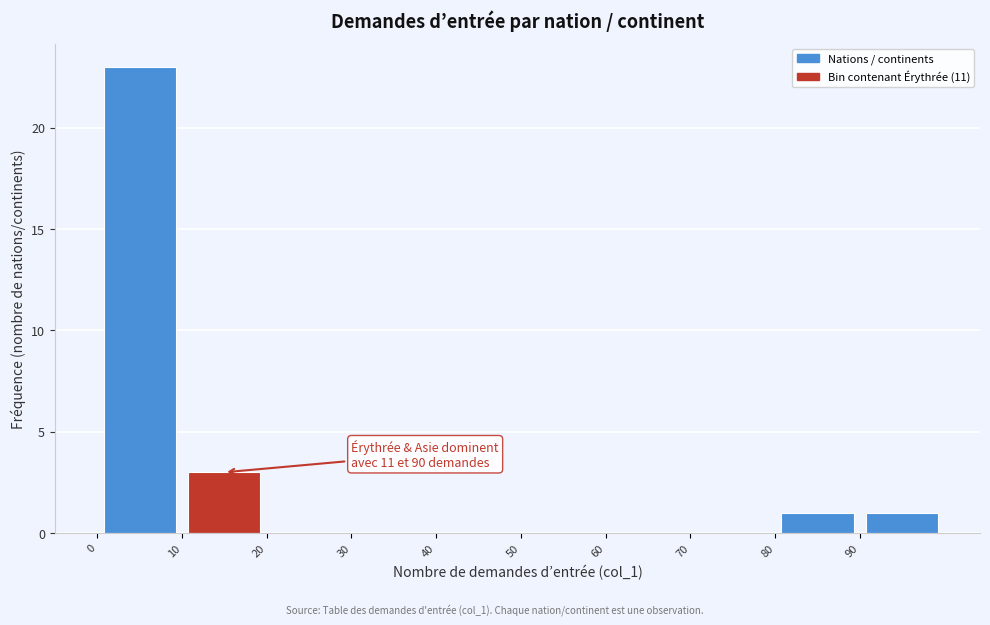

Which range on the x-axis has the tallest bar?

0 to 10